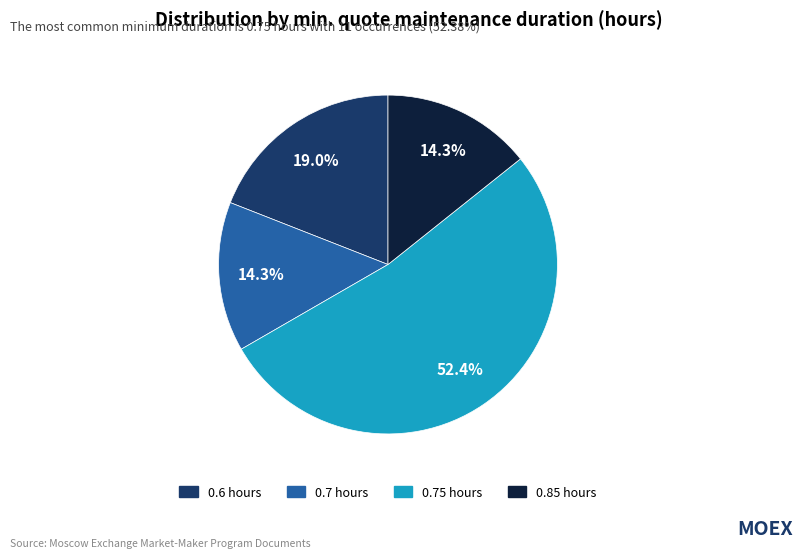

Which slice represents more than half of the pie?

0.75 hours